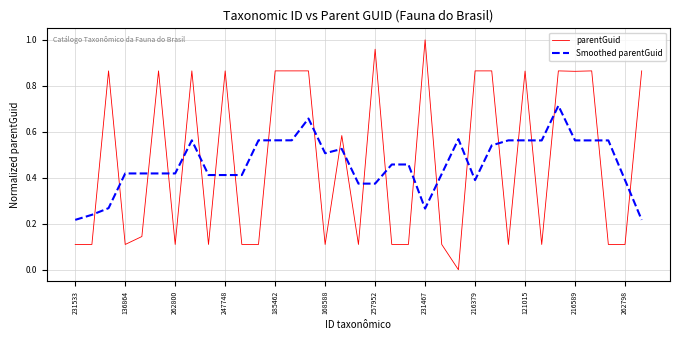

How many intersections are there between parentGuid and Smoothed parentGuid?

23